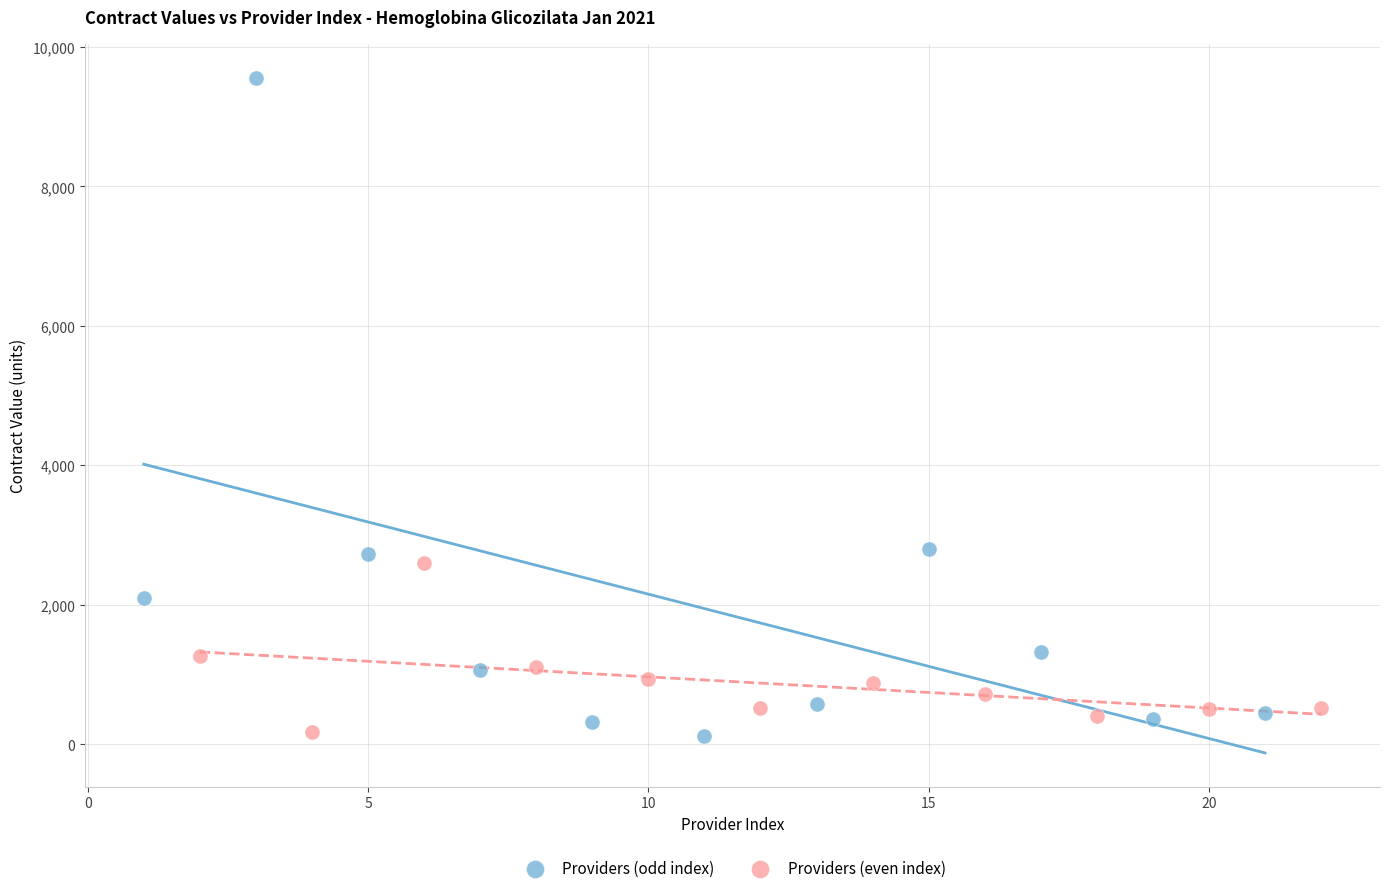

Which series contains the highest Y value?

Providers (odd index)